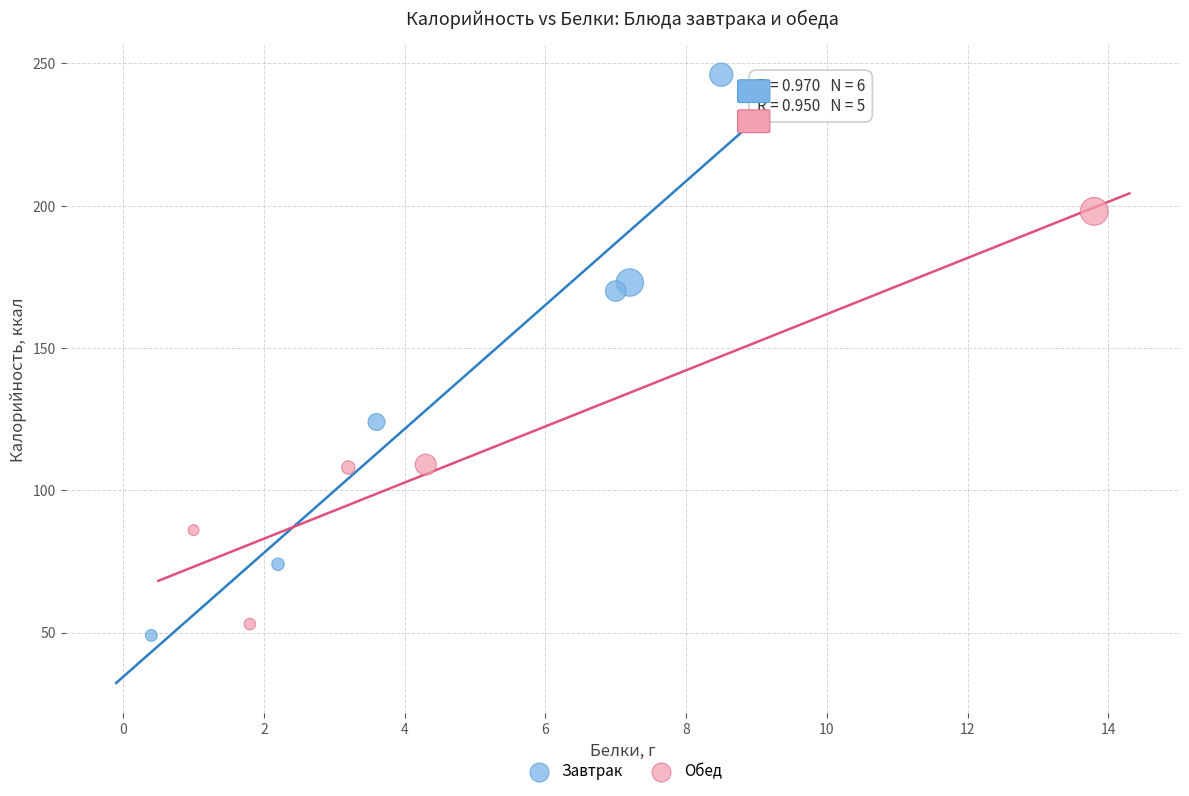

Which series has the largest Y range (max minus min)?

Завтрак